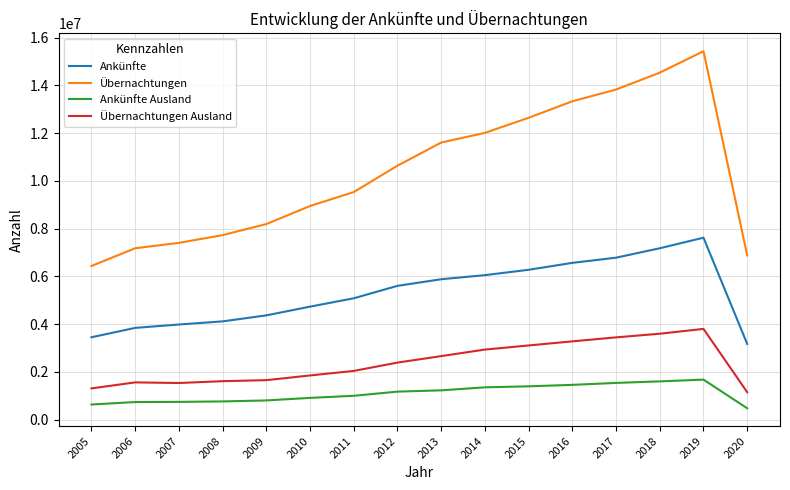

What is the average value of the Übernachtungen series?

10392691